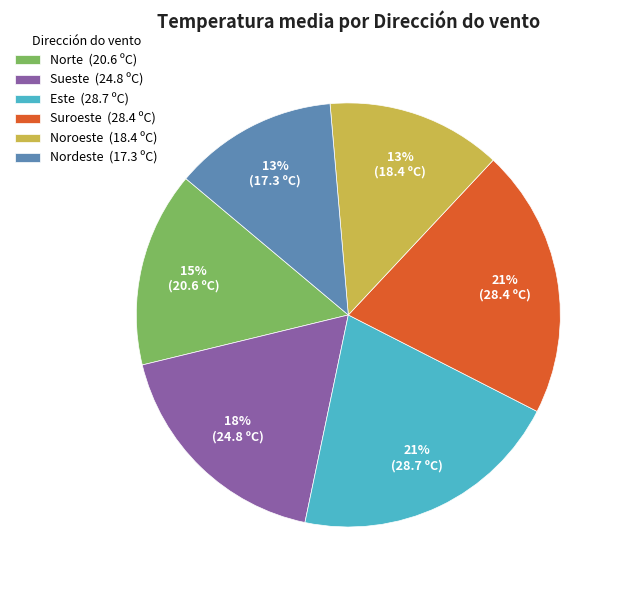

To the nearest percent, what portion does Noroeste (18.4 ºC) represent?

13%